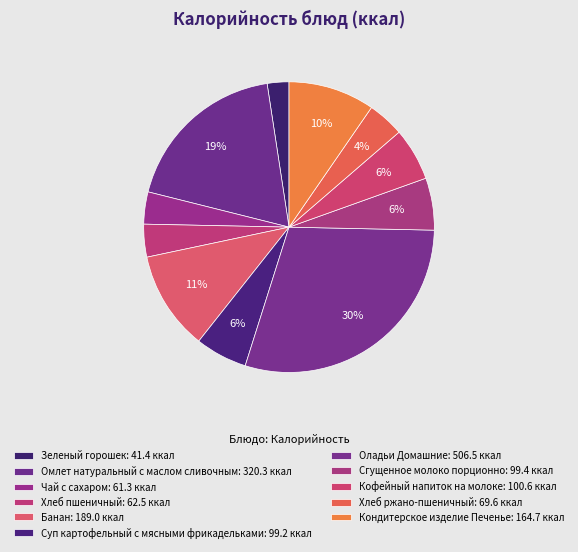

Count the number of slices in the pie.

11